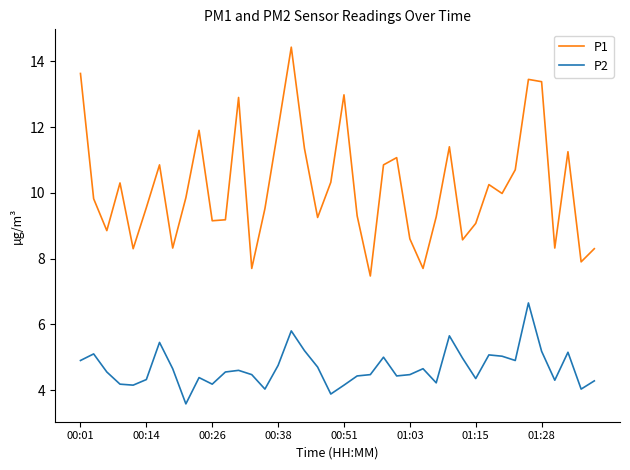

Which series has the largest total across all categories?

P1